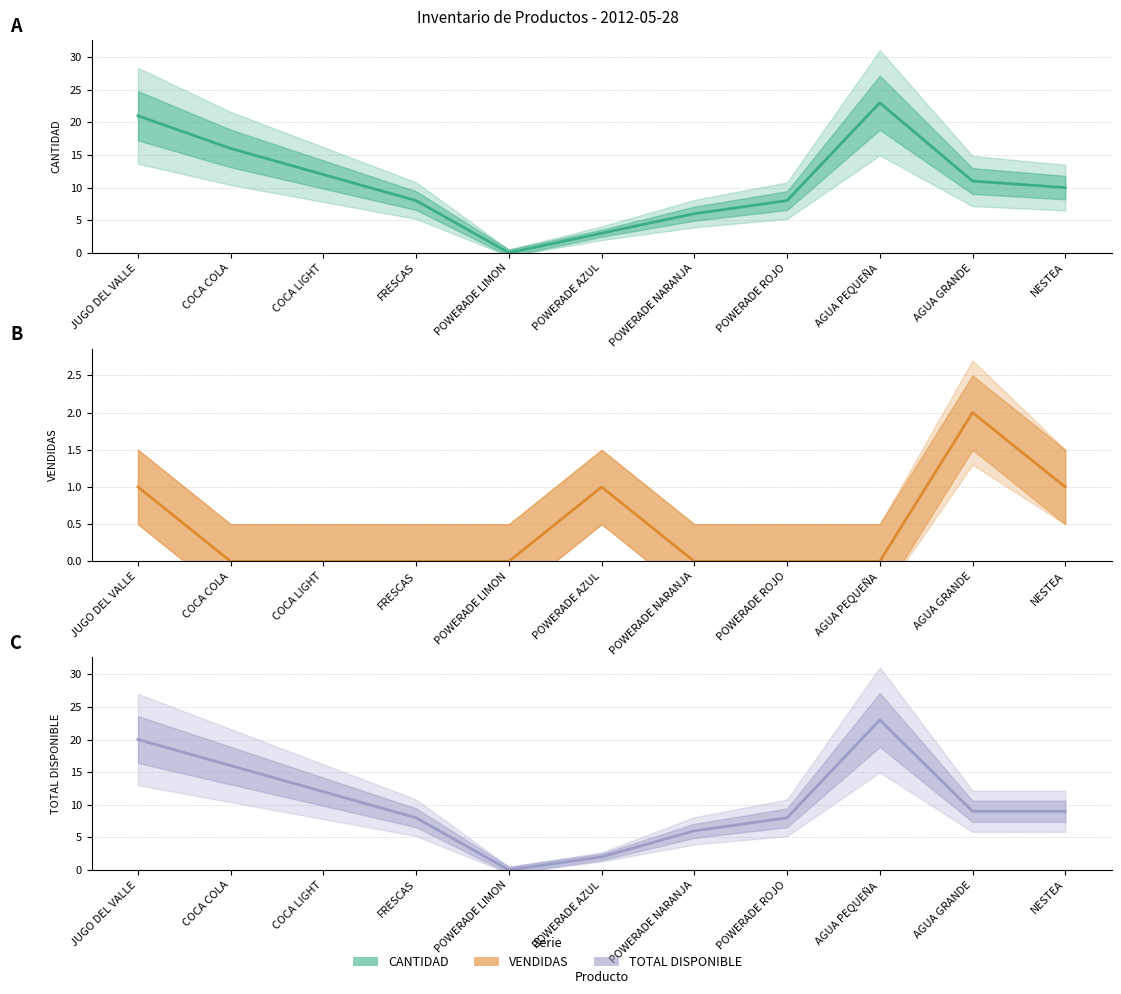

What position from the right is COCA LIGHT?

9